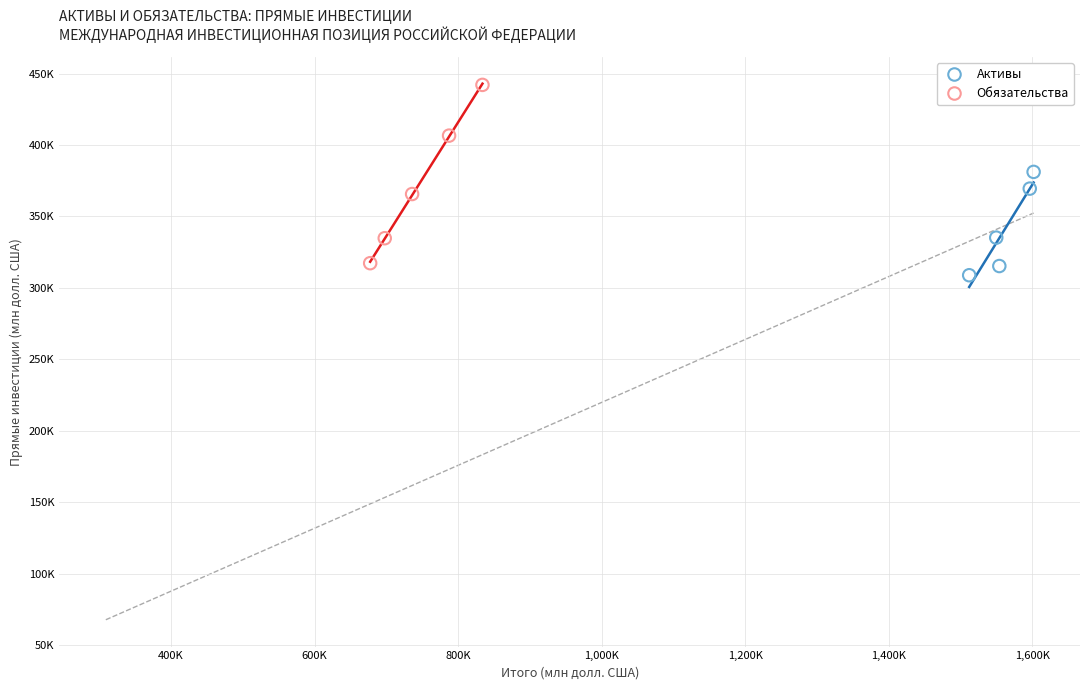

Which series has the largest Y range (max minus min)?

Обязательства